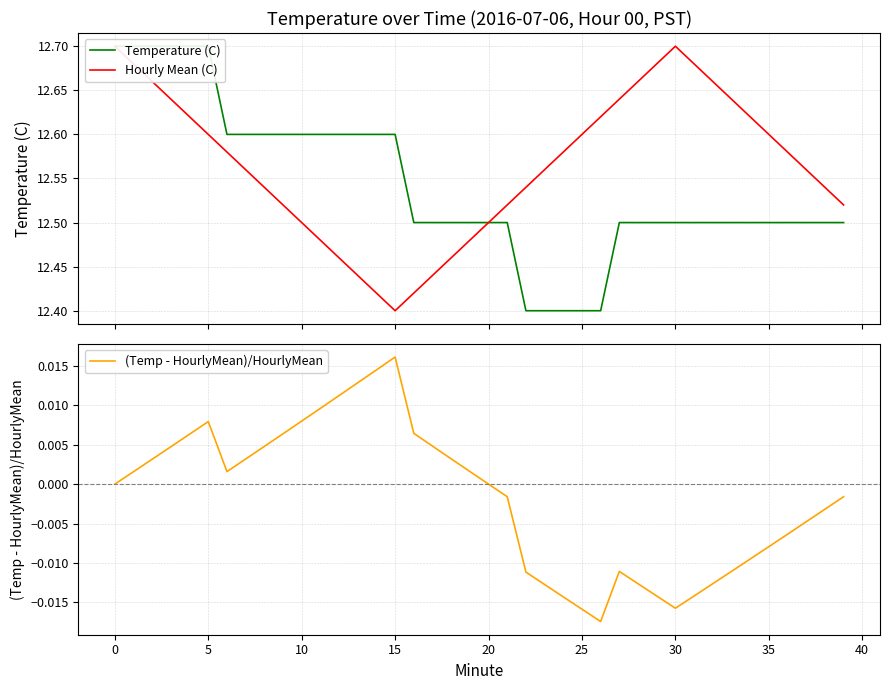

Is the value of (Temp - HourlyMean)/HourlyMean at 22 greater than the value of Hourly Mean (C) at 21?

No